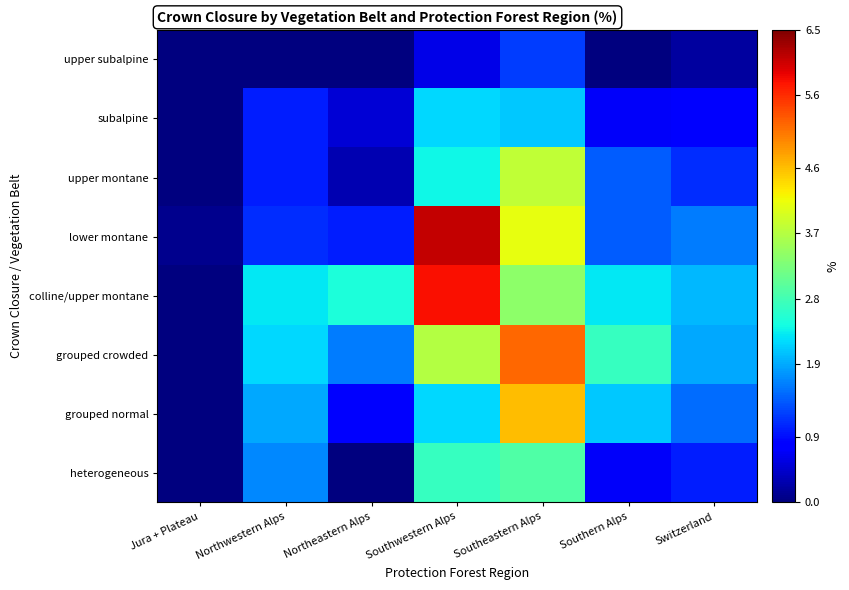

At how many categories does at least one series exceed 0?

7